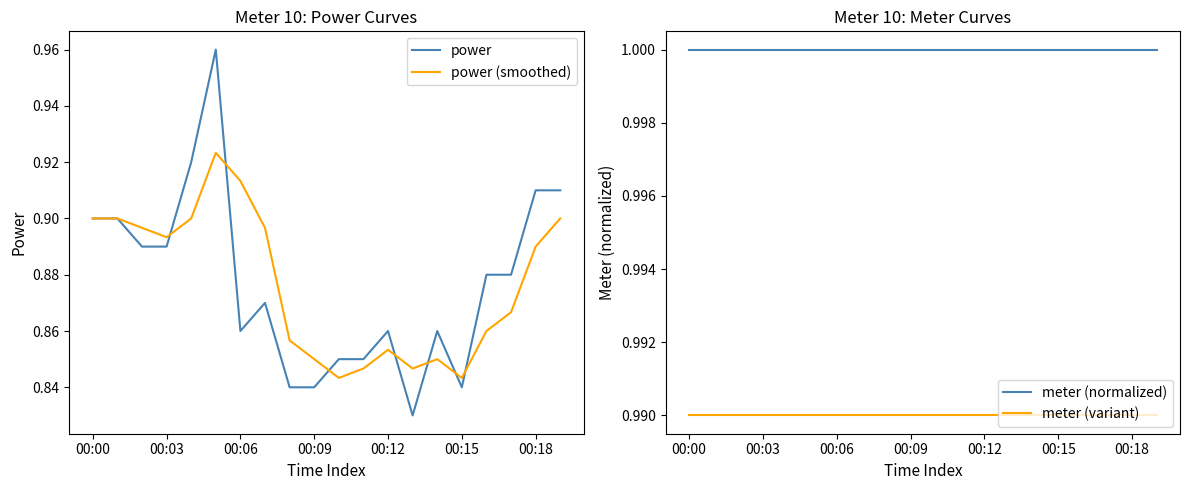

What is the greatest value displayed?

1.0